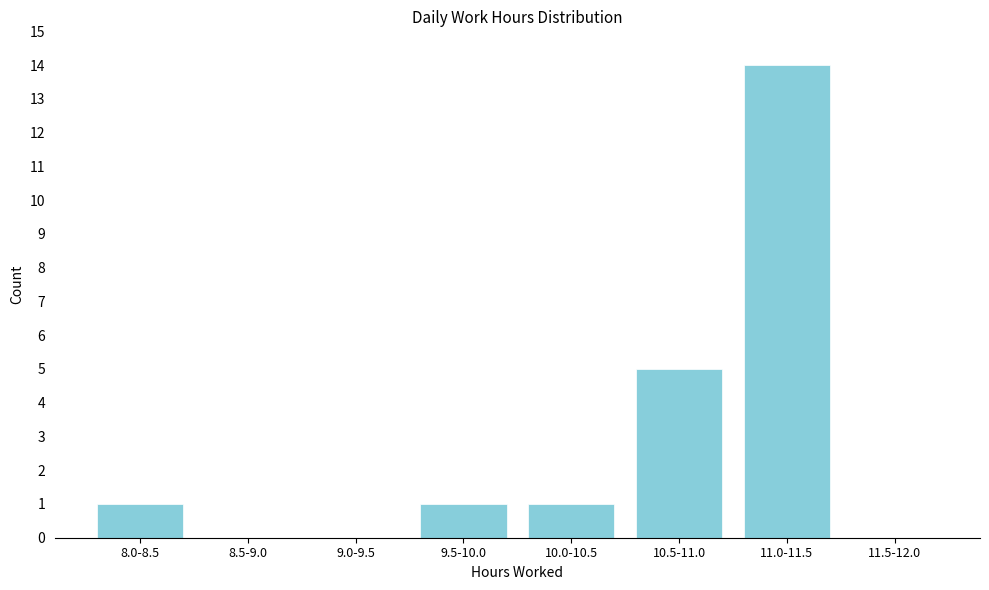

Reading left to right, extract all data points from this chart.

8.0-8.5=1	8.5-9.0=0	9.0-9.5=0	9.5-10.0=1	10.0-10.5=1	10.5-11.0=5	11.0-11.5=14	11.5-12.0=0